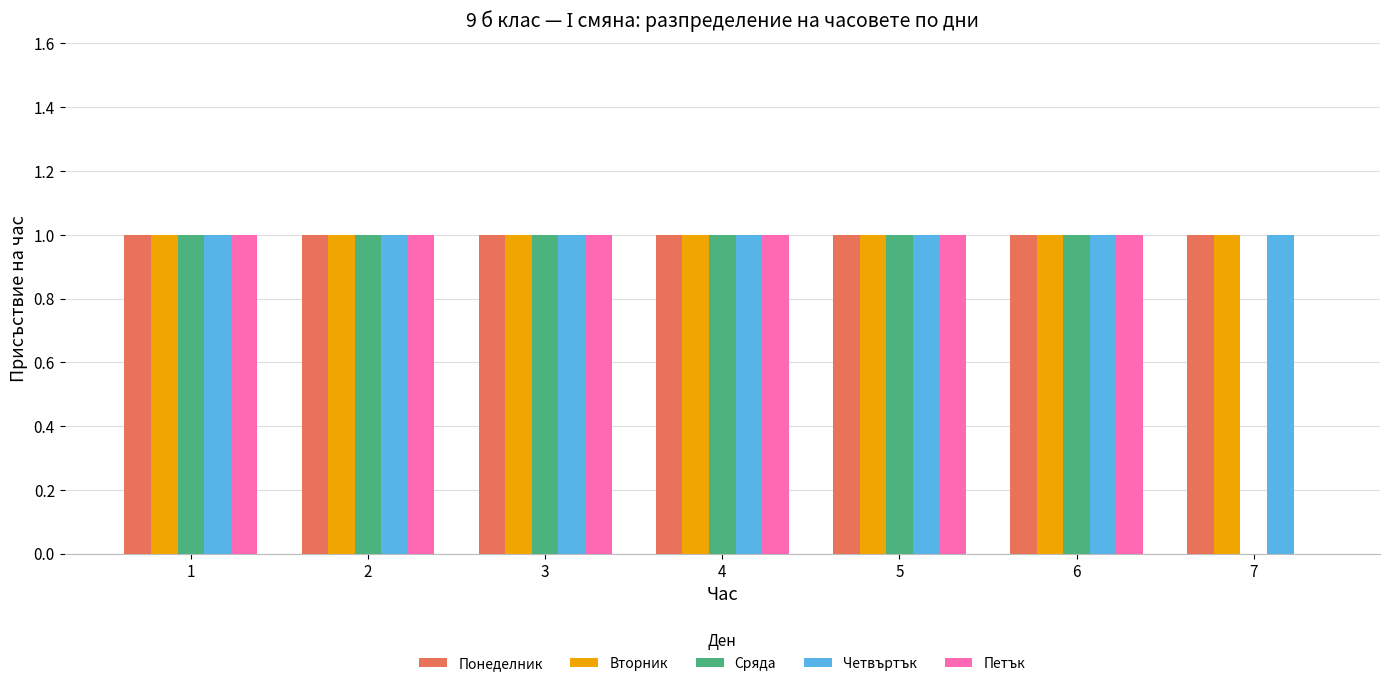

Where is Петък nearest to the value 0?

7